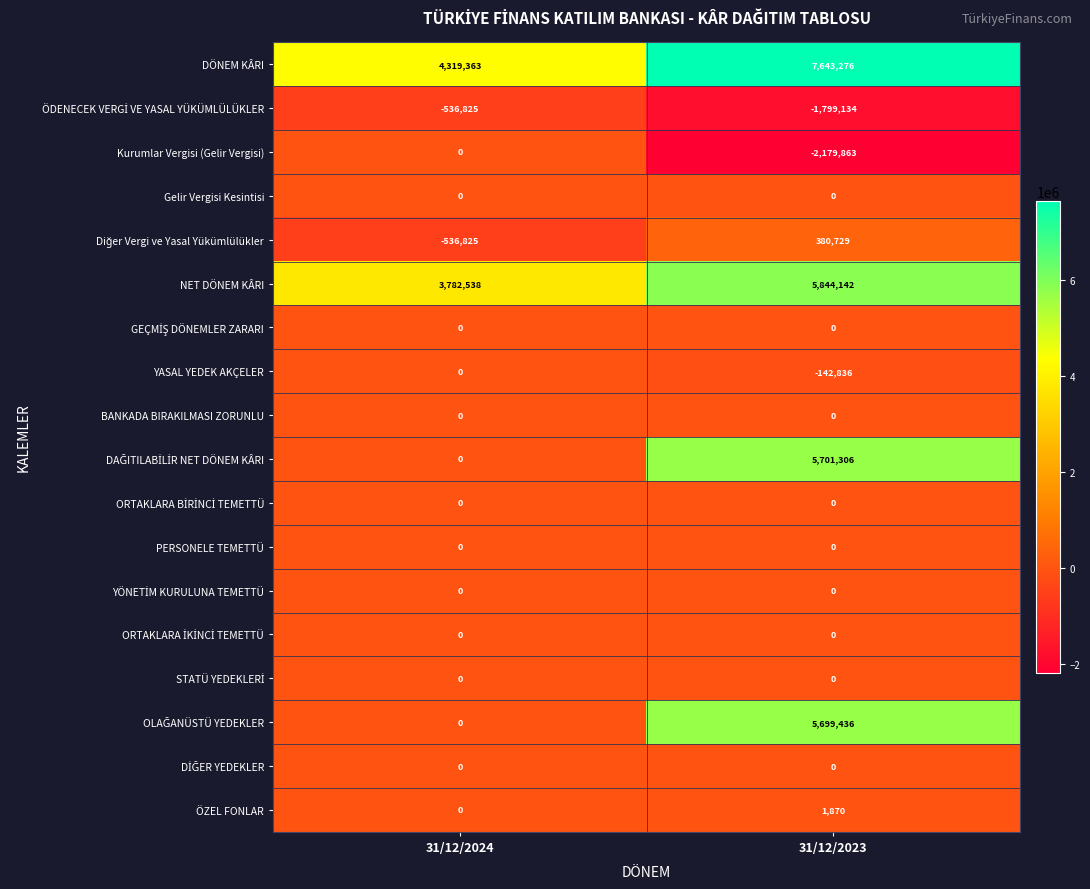

The value of PERSONELE TEMETTÜ at 31/12/2023 is 0. True or false?

True